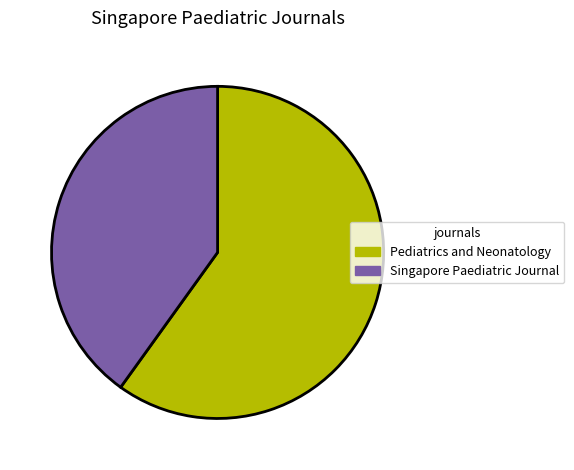

How many slices are in this pie chart?

2